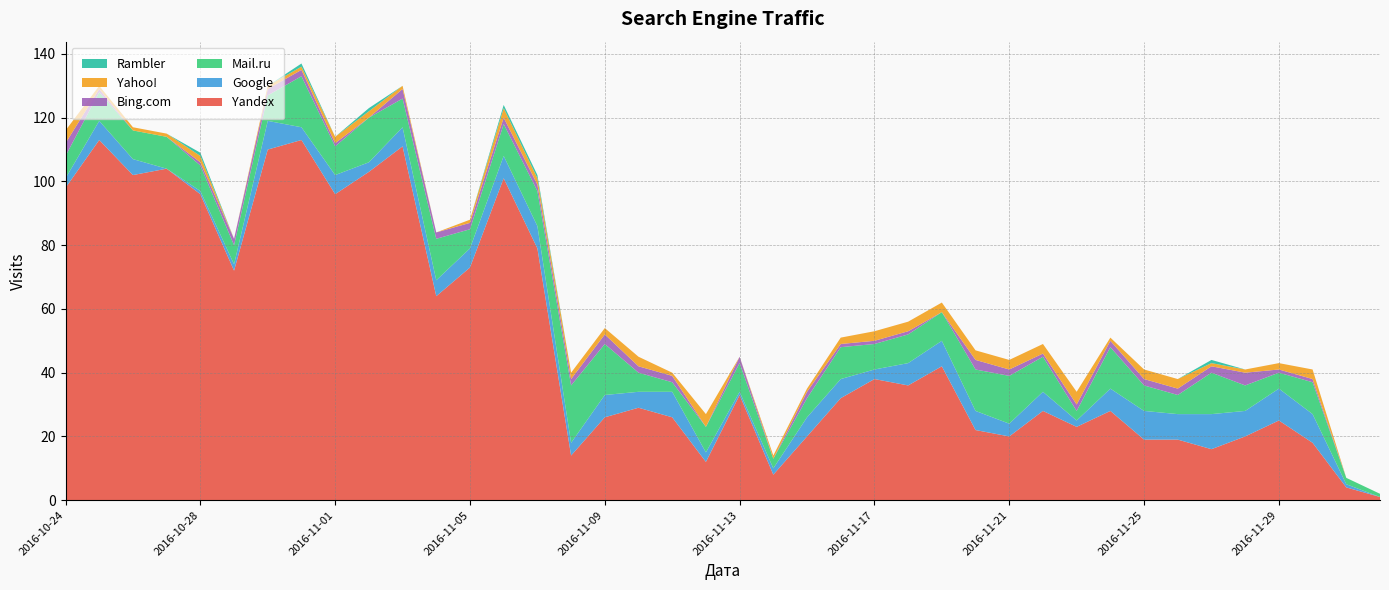

What is the highest value of the Yandex series?

113